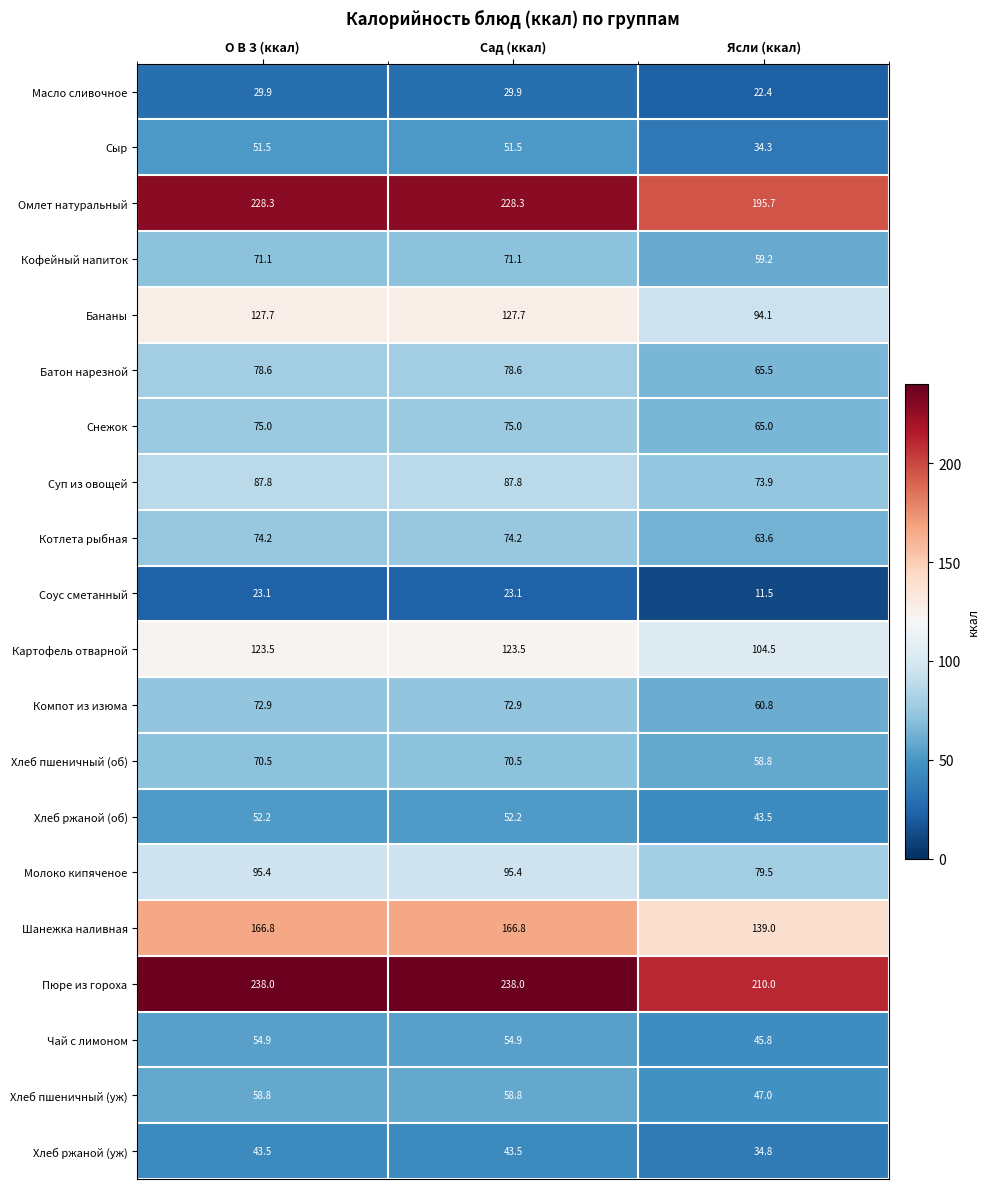

Which series has the widest spread of values?

Бананы